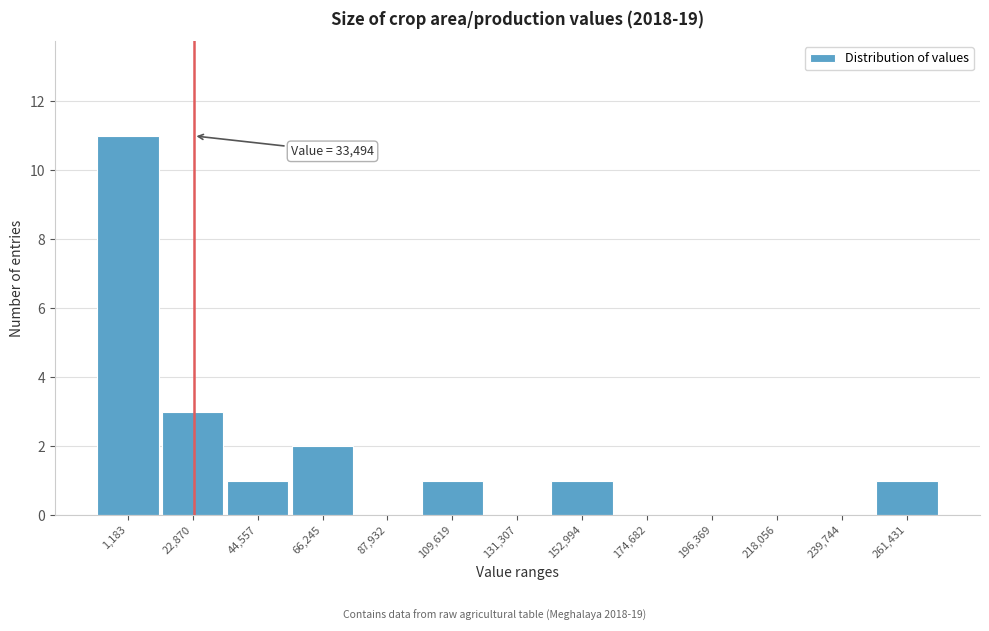

Reading left to right, transcribe all the data shown in this chart.

1,183=11	22,870=3	44,557=1	66,245=2	87,932=0	109,619=1	131,307=0	152,994=1	174,682=0	196,369=0	218,056=0	239,744=0	261,431=1